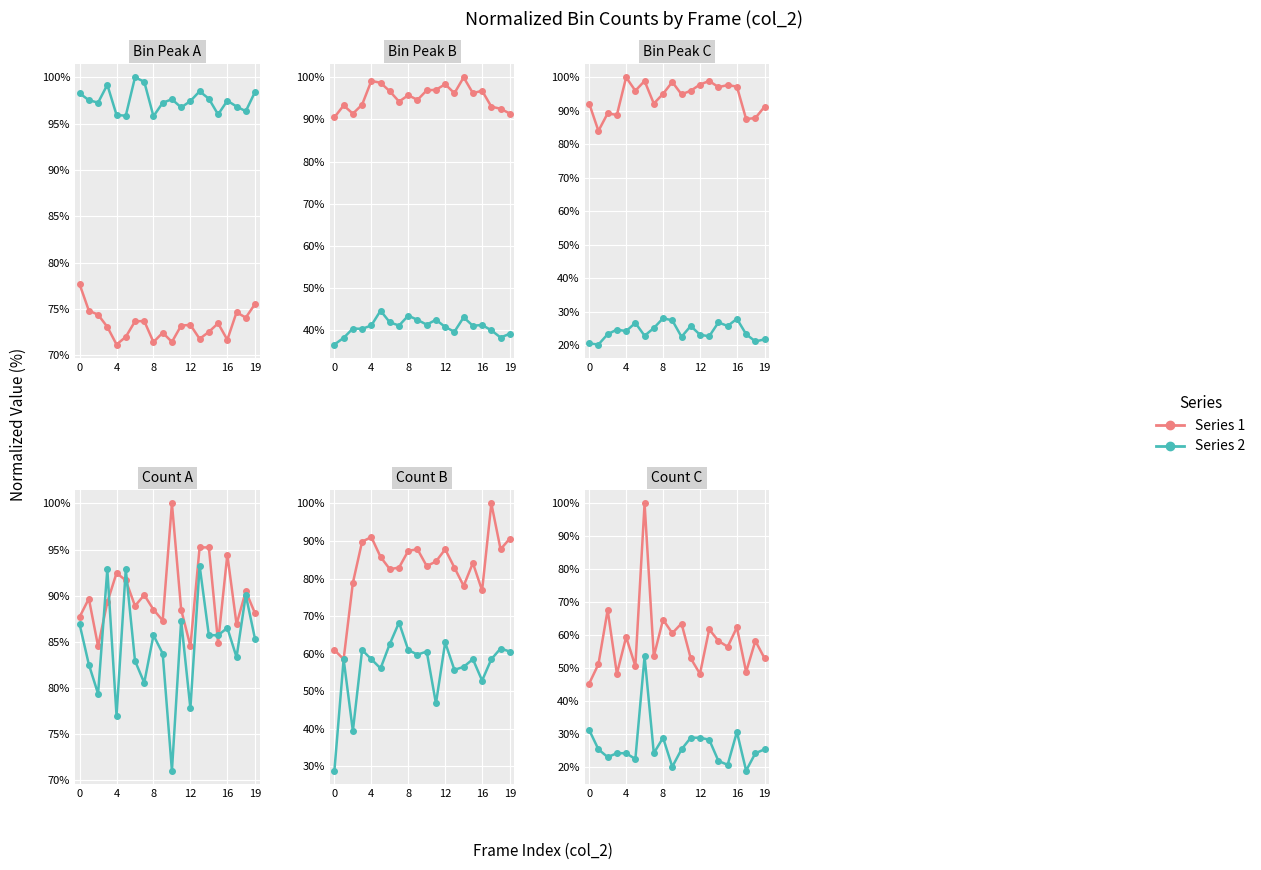

What is the difference between the highest and lowest values at 13?

33.5